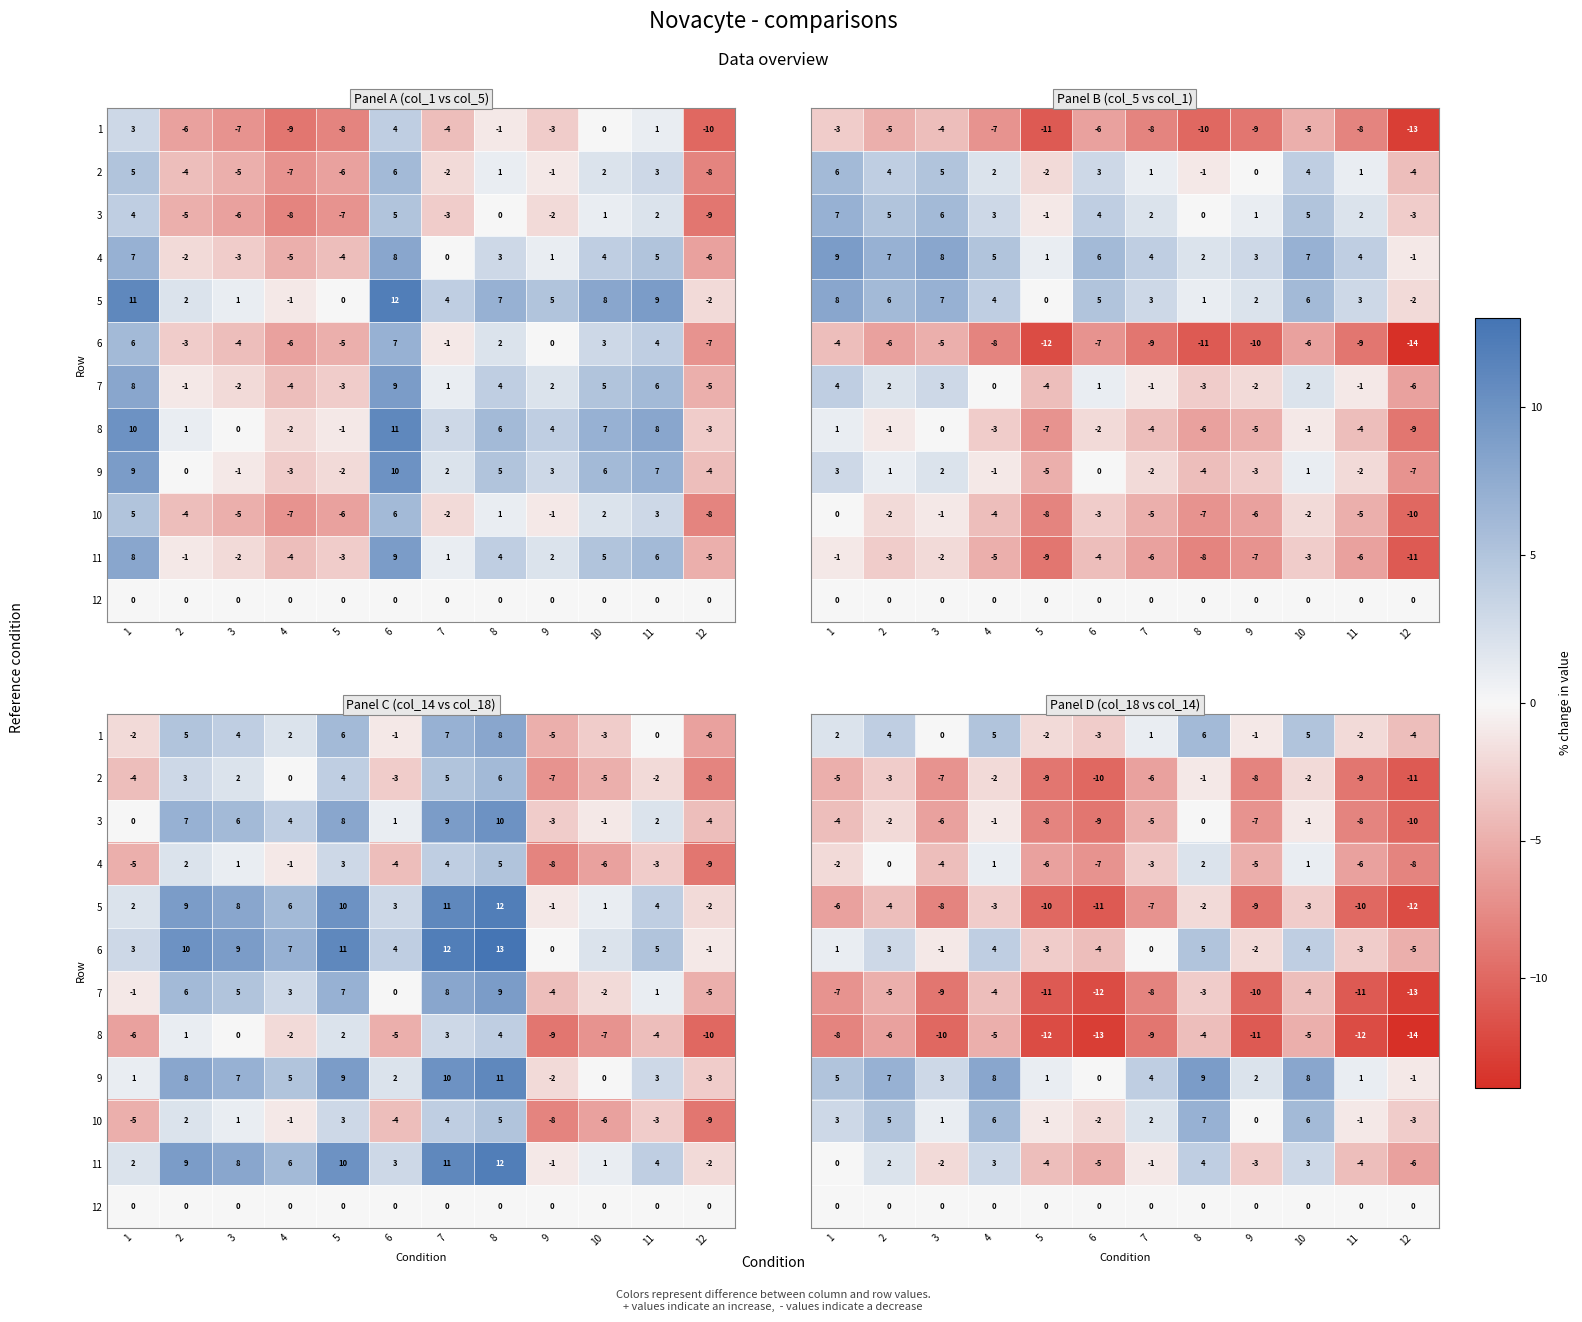

Count the 10 values in the range -1 to 6.

9